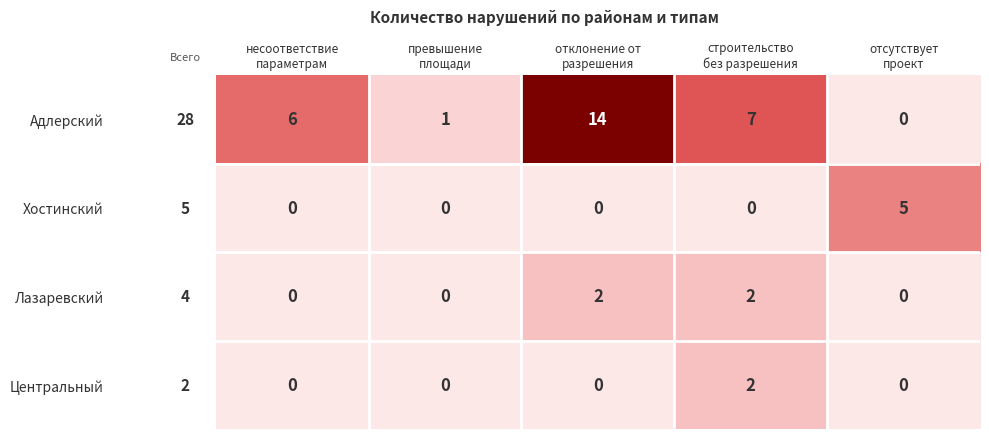

What is the sum of all Адлерский values?

28